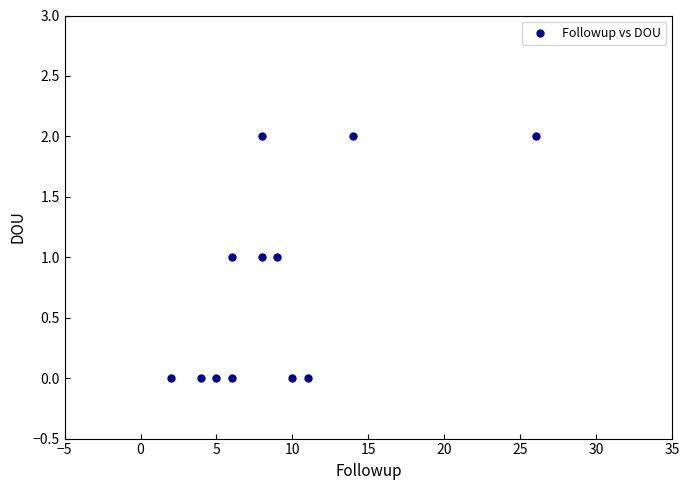

What is the range of X values (max minus min)?

24